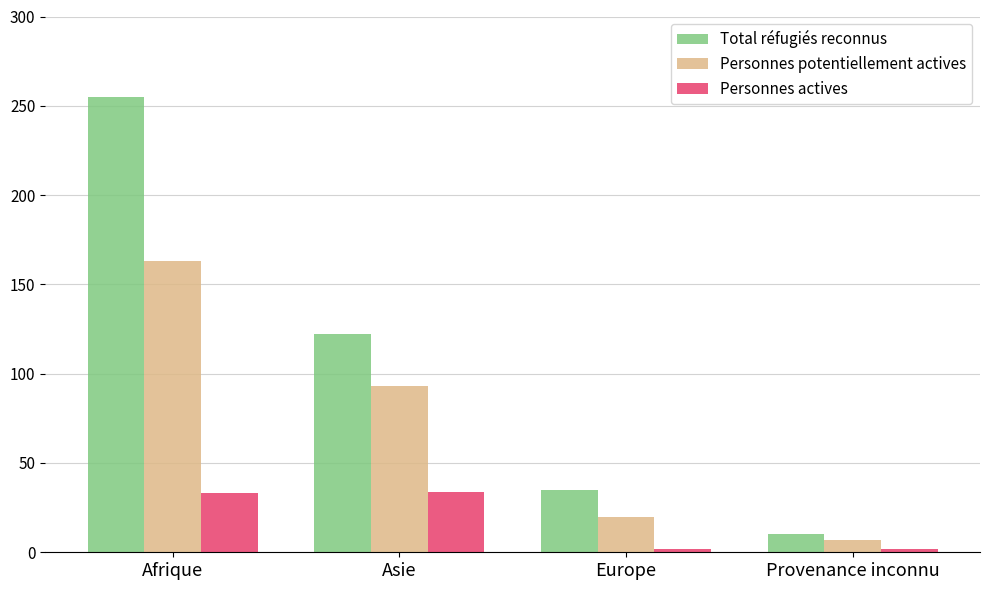

What is the greatest value displayed?

255